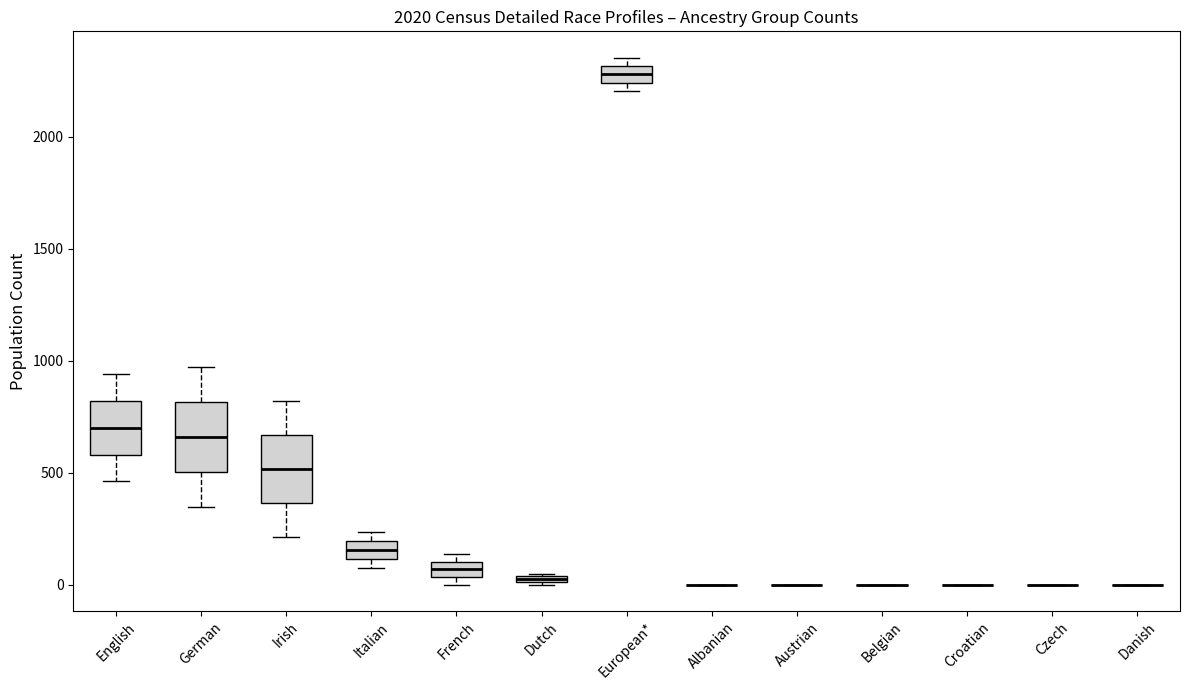

Where does the median line of the box for English sit on the y-axis? The values are not printed on the chart, so give them approximately, as read against the axis.

700